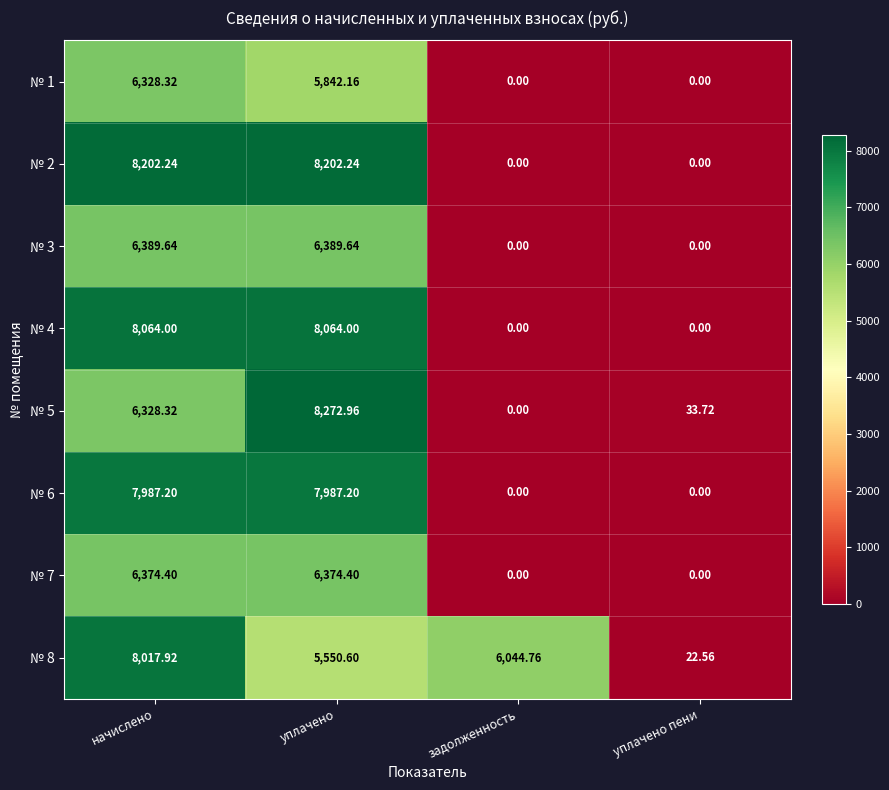

Which label corresponds to the largest value in the chart?

уплачено